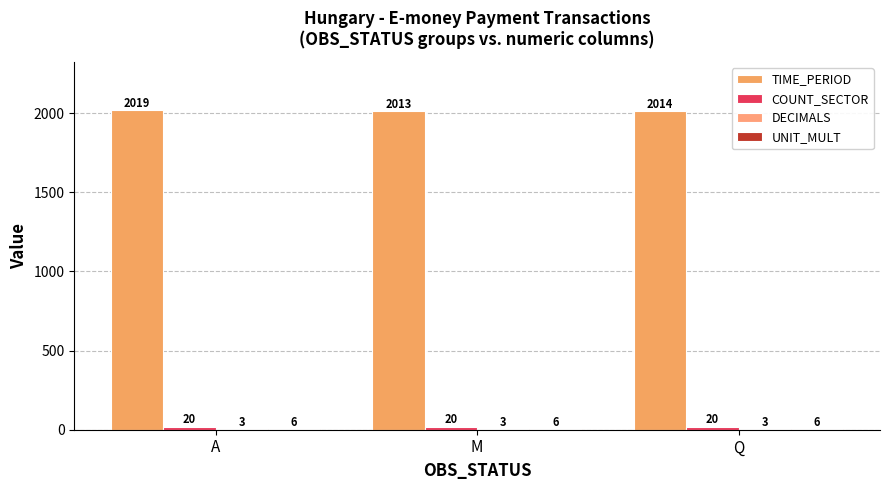

How many categories are shown in the chart?

3